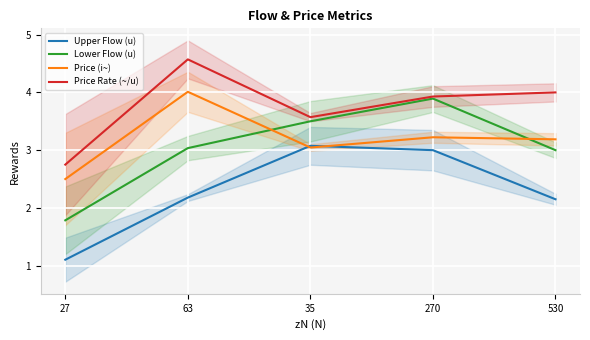

Which has a higher value, 270 or 530?

270